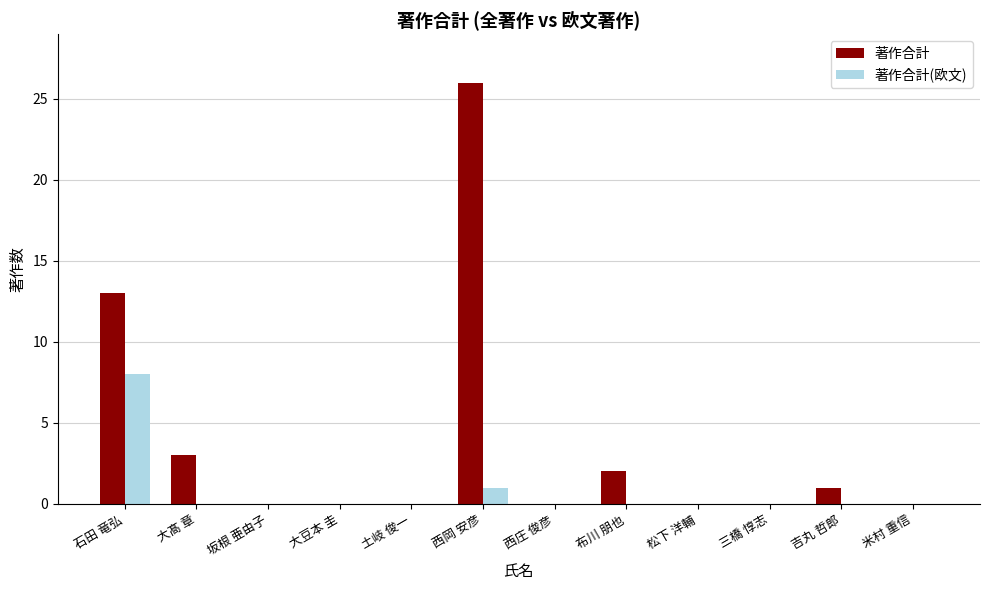

How many data points does each series have?

12